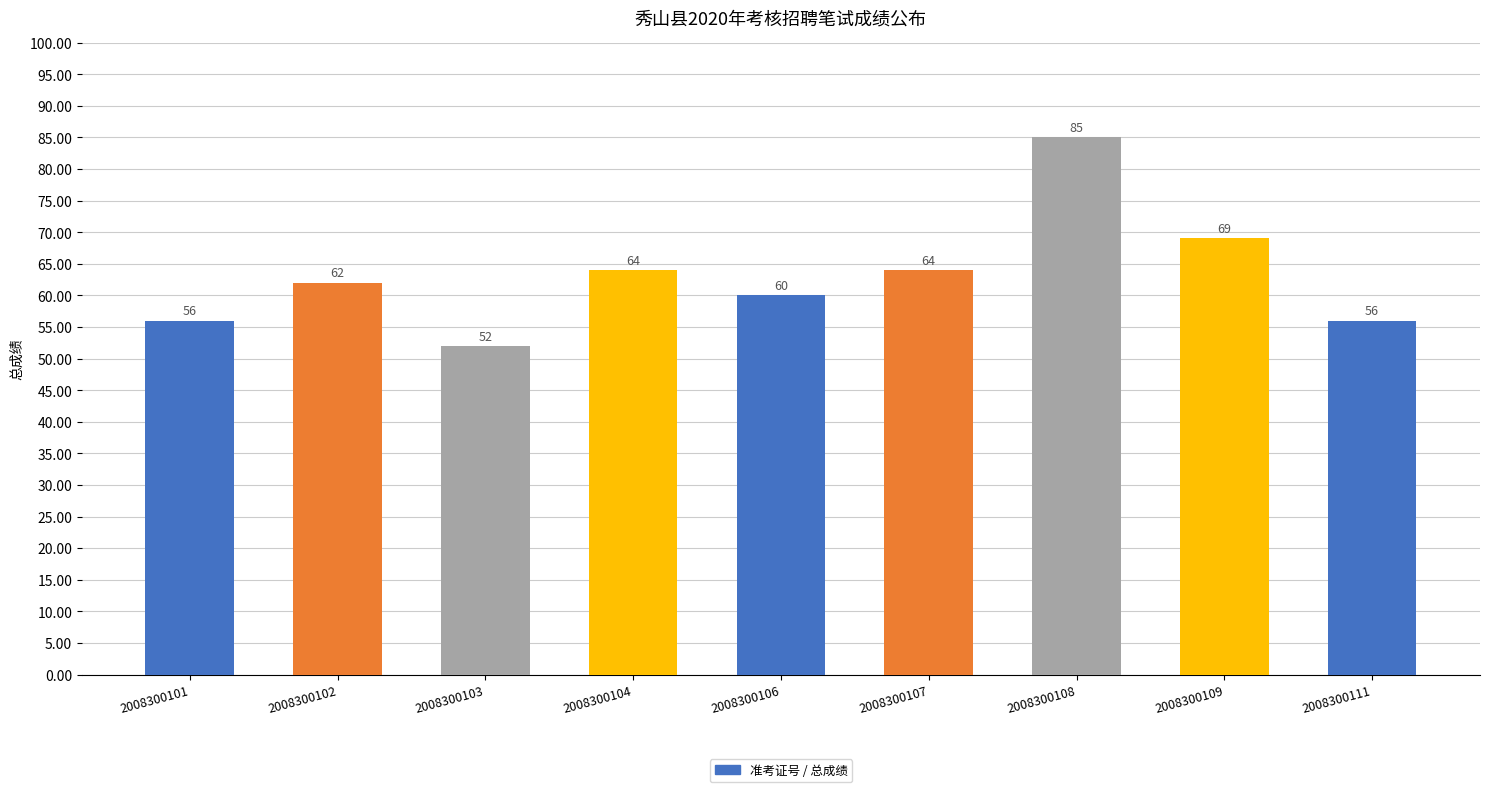

Reading left to right, extract all data points from this chart.

2008300101=56	2008300102=62	2008300103=52	2008300104=64	2008300106=60	2008300107=64	2008300108=85	2008300109=69	2008300111=56